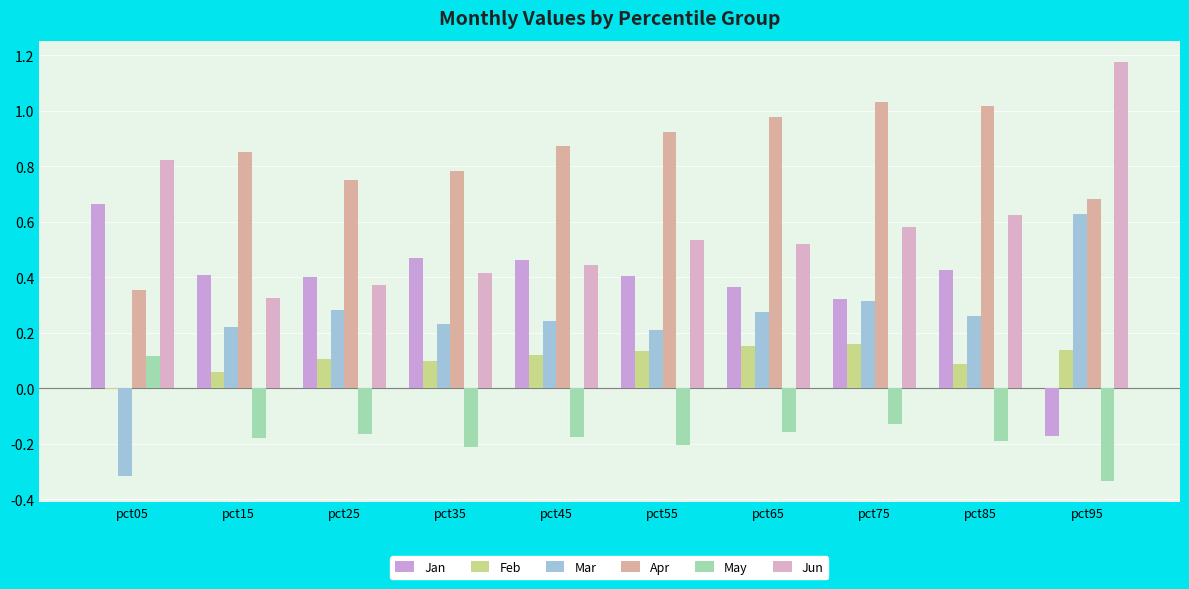

At which label does Jan first exceed 0?

pct05